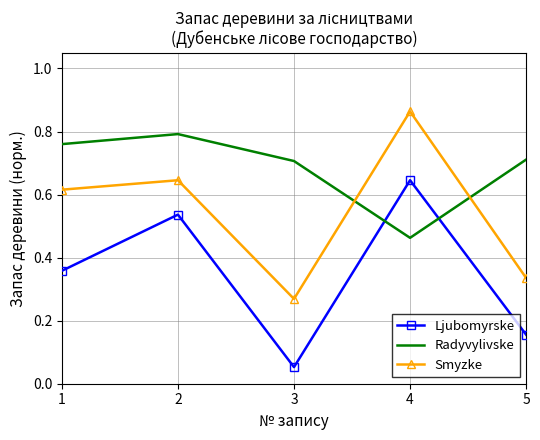

List the series in order of their peak value, lowest first.

Ljubomyrske, Radyvylivske, Smyzke